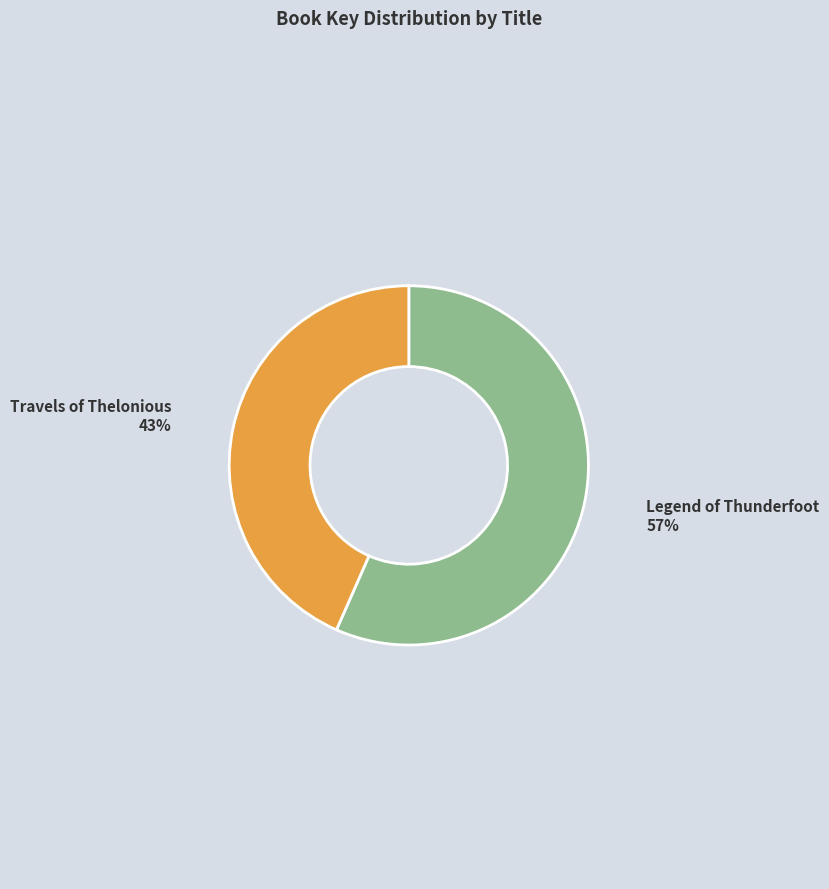

Is there a majority slice in this chart?

Yes